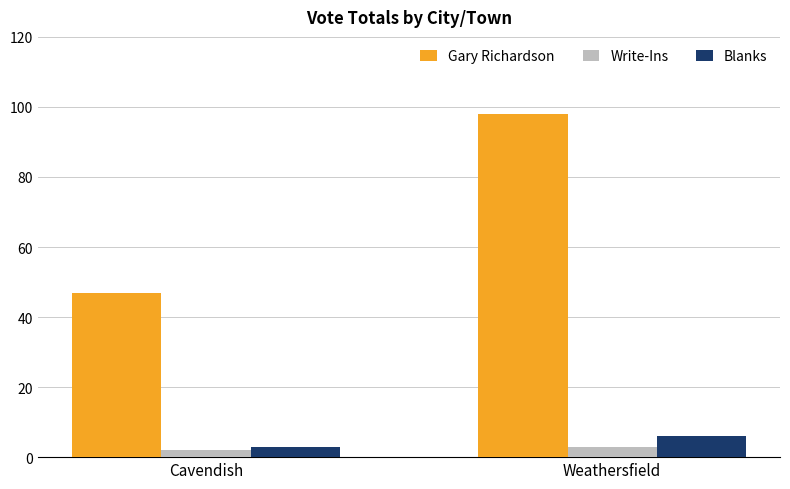

How many series are shown in this chart?

3